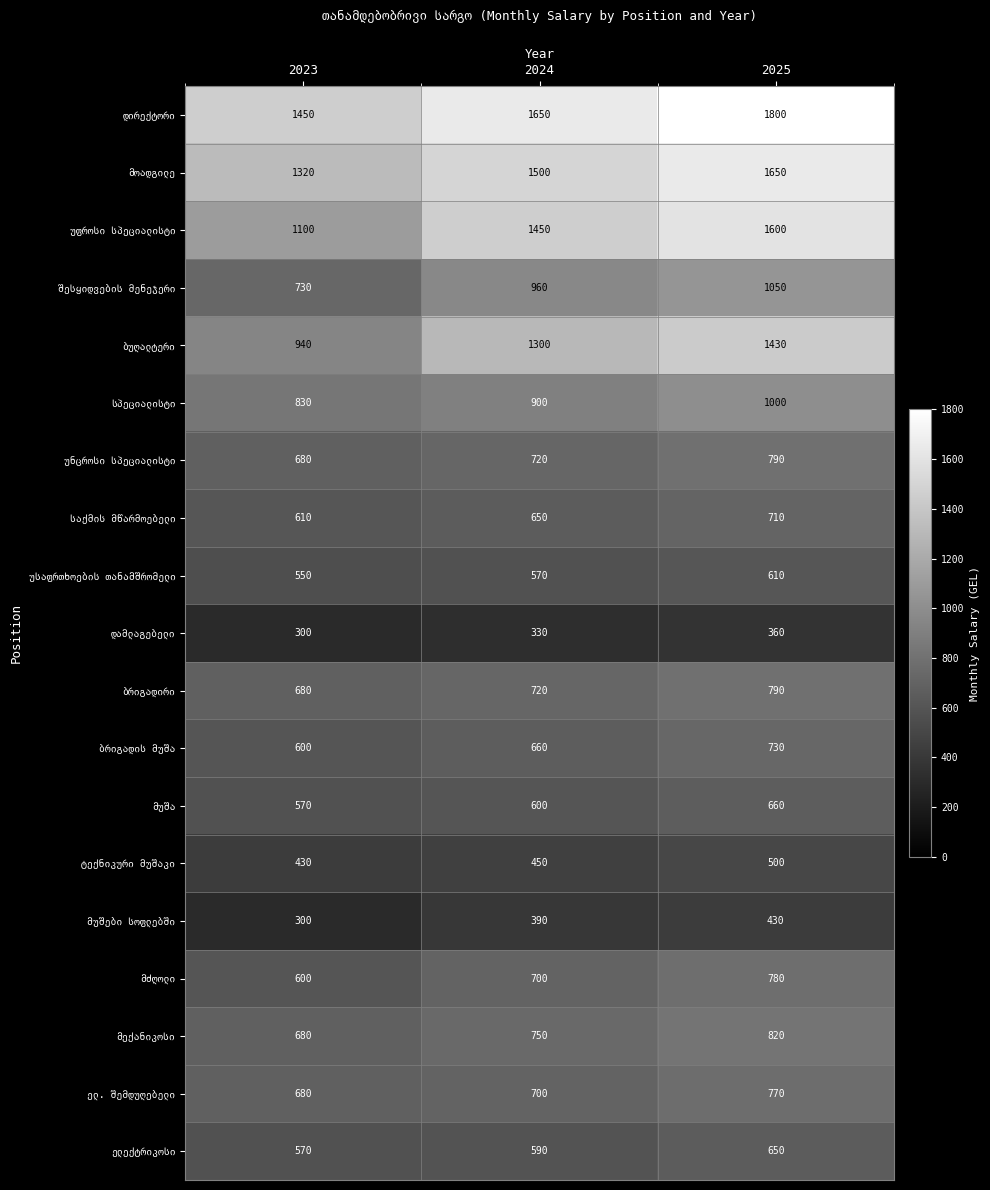

What is the total value across all series at 2025?

17130